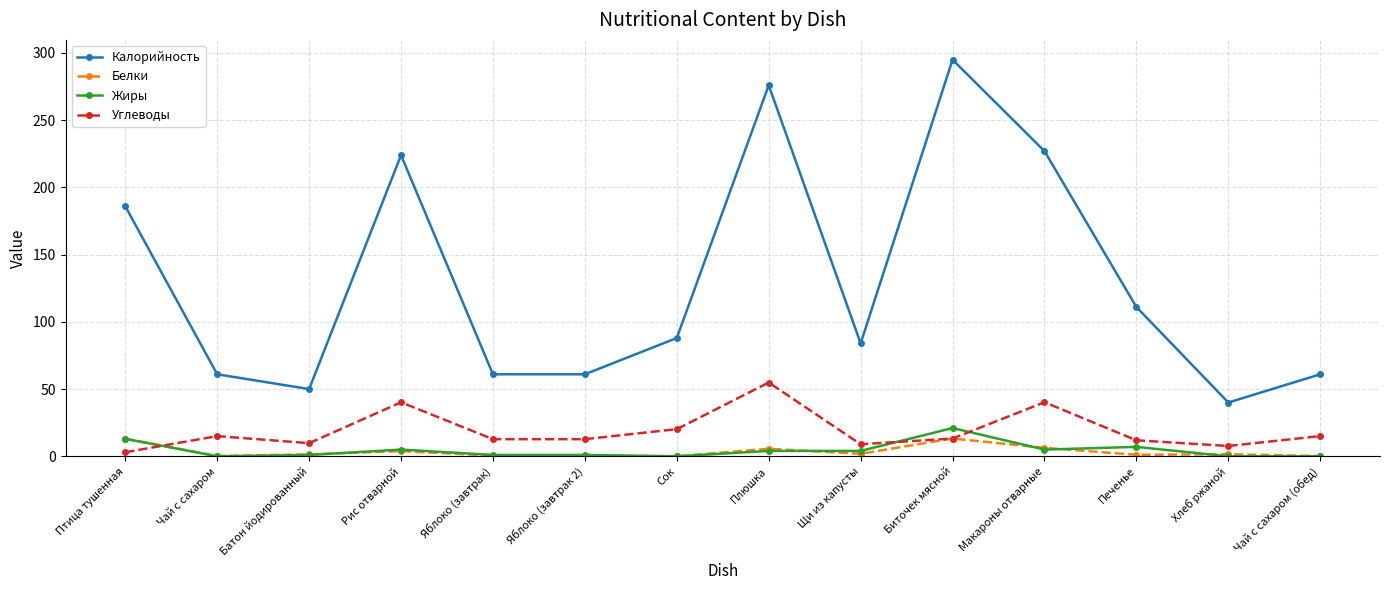

True or false: Углеводы and Калорийность cross at least once.

False